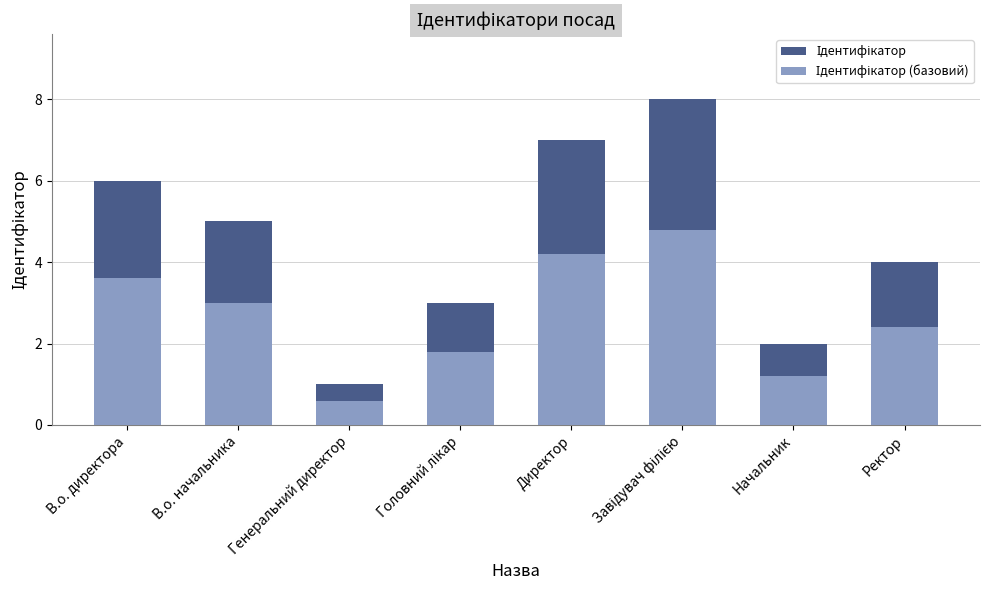

At which label is Ідентифікатор closest to 4?

Ректор